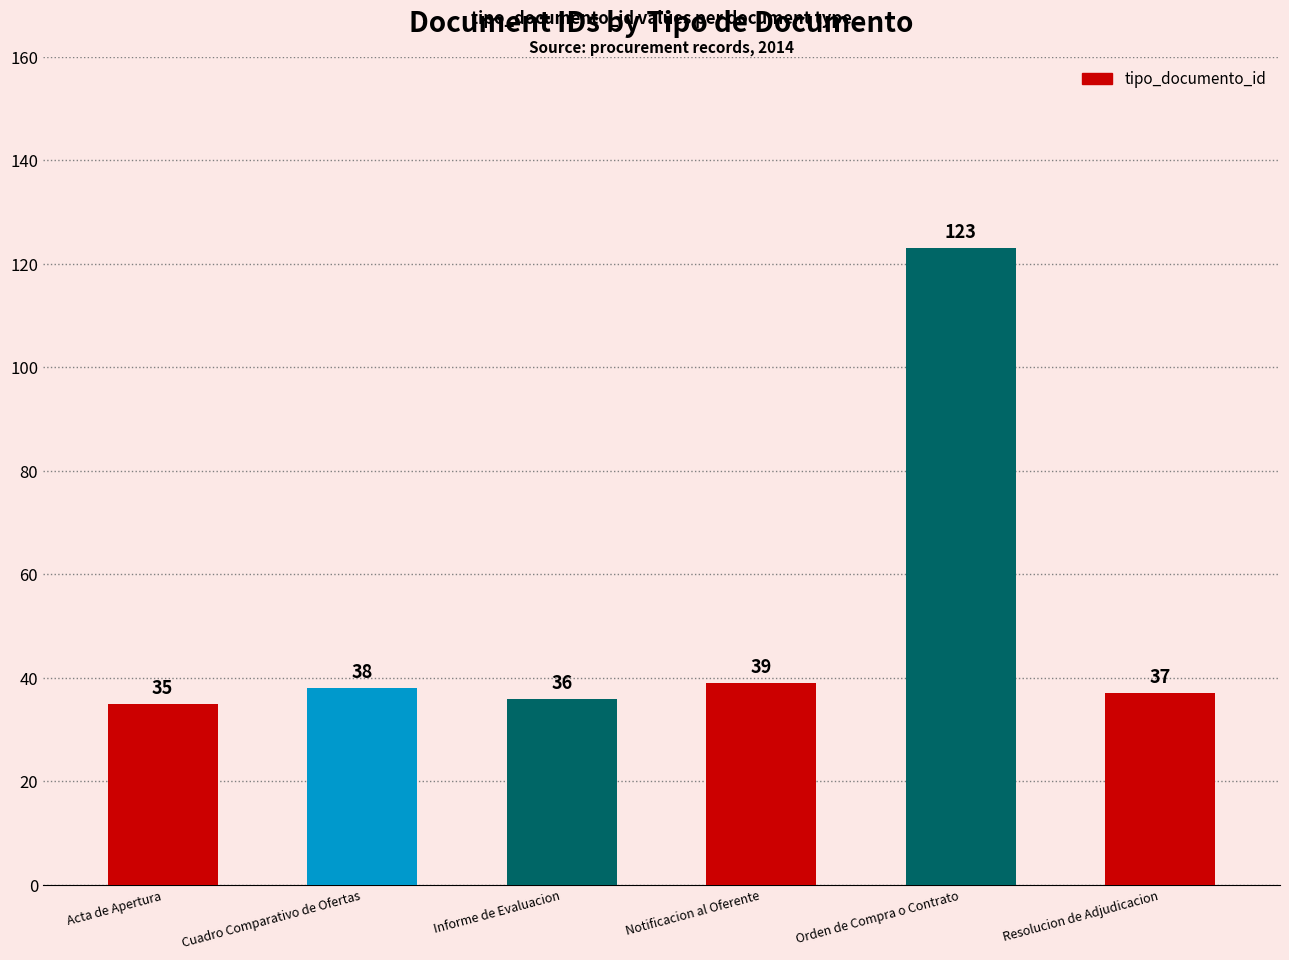

The value at Acta de Apertura is 35. True or false?

True